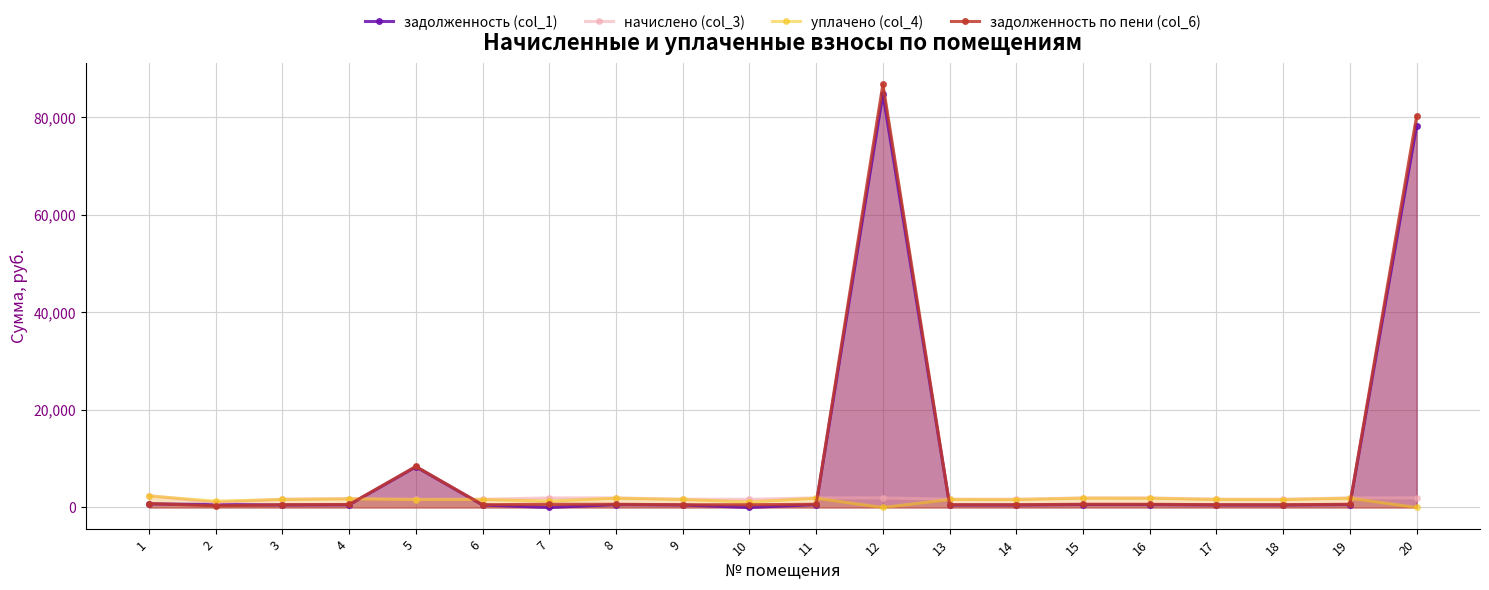

How many distinct data groups are displayed?

4